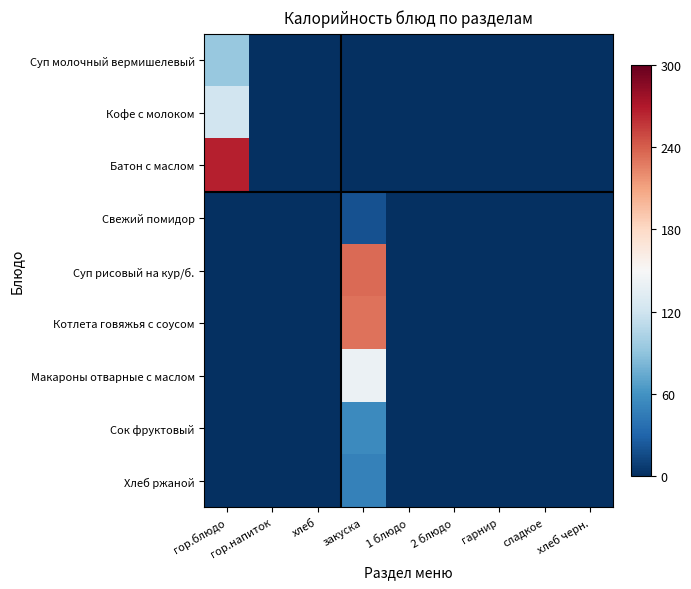

Reading left to right, transcribe all the data shown in this chart.

Суп молочный вермишелевый: гор.блюдо=93.5	гор.напиток=0.0	хлеб=0.0	закуска=0.0	1 блюдо=0.0	2 блюдо=0.0	гарнир=0.0	сладкое=0.0	хлеб черн.=0.0
Кофе с молоком: гор.блюдо=121.6	гор.напиток=0.0	хлеб=0.0	закуска=0.0	1 блюдо=0.0	2 блюдо=0.0	гарнир=0.0	сладкое=0.0	хлеб черн.=0.0
Батон с маслом: гор.блюдо=266.3	гор.напиток=0.0	хлеб=0.0	закуска=0.0	1 блюдо=0.0	2 блюдо=0.0	гарнир=0.0	сладкое=0.0	хлеб черн.=0.0
Свежий помидор: гор.блюдо=0.0	гор.напиток=0.0	хлеб=0.0	закуска=19.0	1 блюдо=0.0	2 блюдо=0.0	гарнир=0.0	сладкое=0.0	хлеб черн.=0.0
Суп рисовый на кур/б.: гор.блюдо=0.0	гор.напиток=0.0	хлеб=0.0	закуска=235.4	1 блюдо=0.0	2 блюдо=0.0	гарнир=0.0	сладкое=0.0	хлеб черн.=0.0
Котлета говяжья с соусом: гор.блюдо=0.0	гор.напиток=0.0	хлеб=0.0	закуска=231.7	1 блюдо=0.0	2 блюдо=0.0	гарнир=0.0	сладкое=0.0	хлеб черн.=0.0
Макароны отварные с маслом: гор.блюдо=0.0	гор.напиток=0.0	хлеб=0.0	закуска=141.0	1 блюдо=0.0	2 блюдо=0.0	гарнир=0.0	сладкое=0.0	хлеб черн.=0.0
Сок фруктовый: гор.блюдо=0.0	гор.напиток=0.0	хлеб=0.0	закуска=55.0	1 блюдо=0.0	2 блюдо=0.0	гарнир=0.0	сладкое=0.0	хлеб черн.=0.0
Хлеб ржаной: гор.блюдо=0.0	гор.напиток=0.0	хлеб=0.0	закуска=49.2	1 блюдо=0.0	2 блюдо=0.0	гарнир=0.0	сладкое=0.0	хлеб черн.=0.0